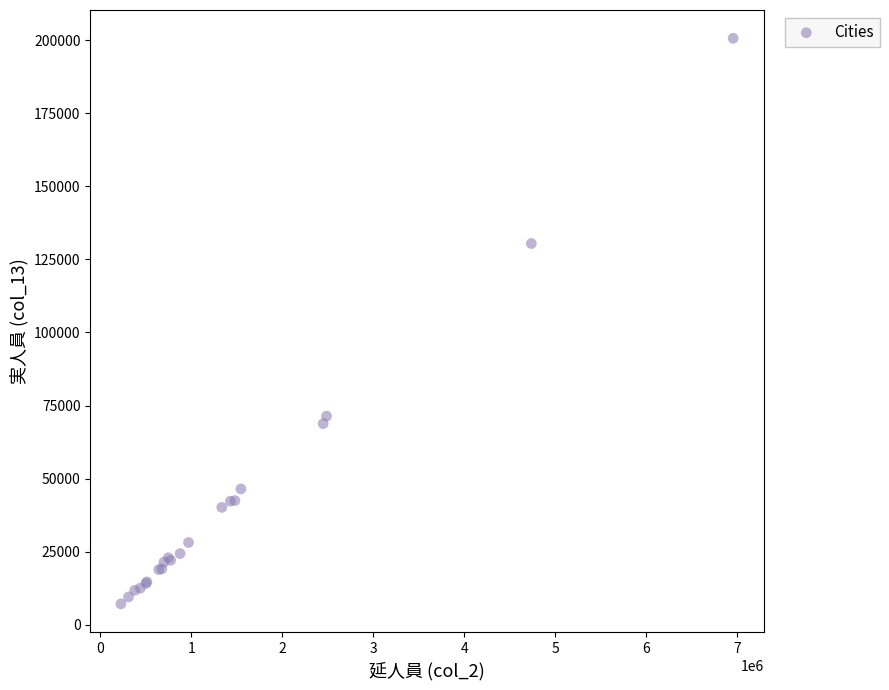

What Y value in the scatter plot is closest to 103898?

130419.0